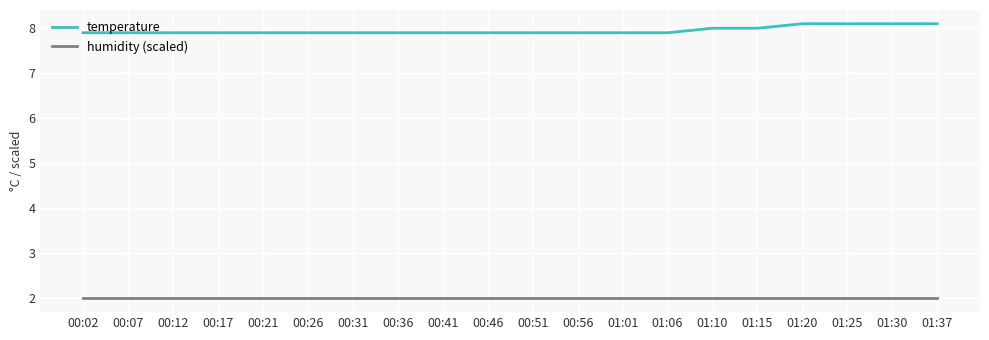

What value does the humidity (scaled) series have at 00:21?

2.0